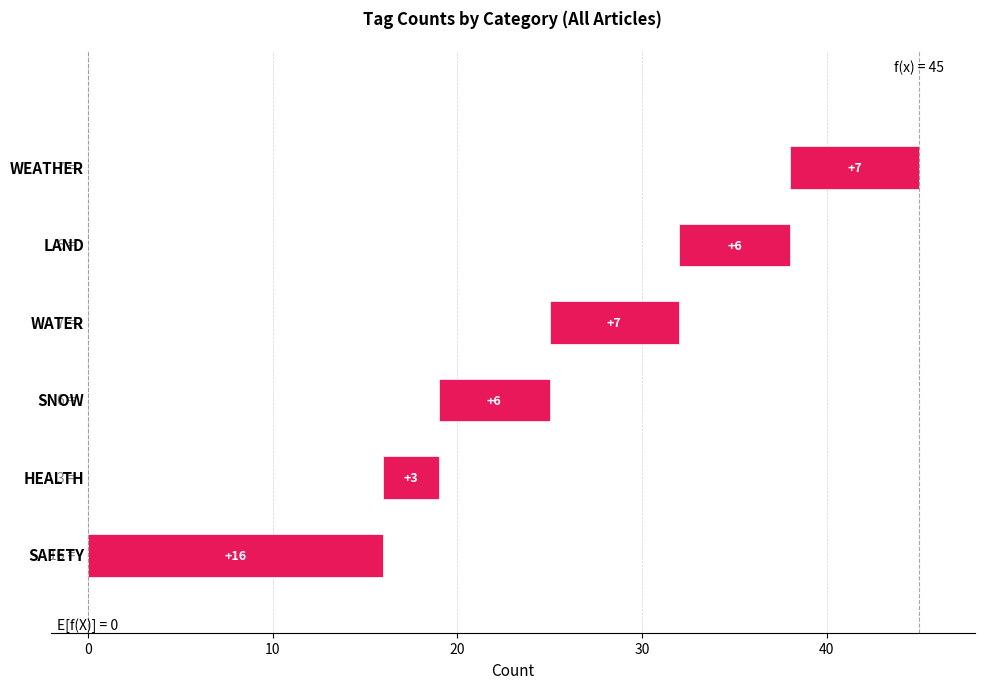

The LAND series shows 0 at 15. True or false?

True